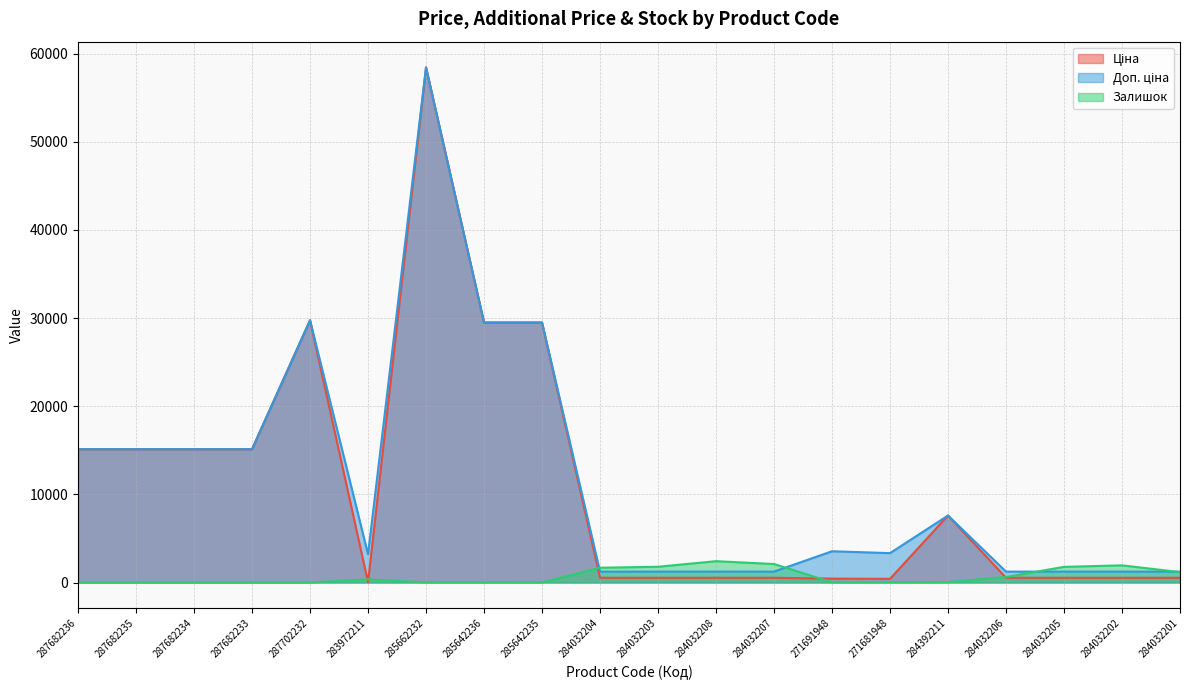

Reading left to right, what are all the values shown in this chart?

Ціна: 15120.0	15120.0	15120.0	15120.0	29747.2	32.0	58426.5	29491.5	29491.5	539.0	539.0	539.0	539.0	443.1	416.6	7596.5	539.0	539.0	539.0	539.0
Доп. ціна: 15120.0	15120.0	15120.0	15120.0	29747.2	3205.0	58426.5	29491.5	29491.5	1235.4	1235.4	1235.4	1235.4	3545.0	3332.5	7596.5	1235.4	1235.4	1235.4	1235.4
Залишок: 0.0	0.0	0.0	0.0	0.0	360.0	14.0	16.0	13.0	1674.0	1786.0	2419.0	2096.0	22.0	30.0	43.0	624.0	1776.0	1946.0	1180.0